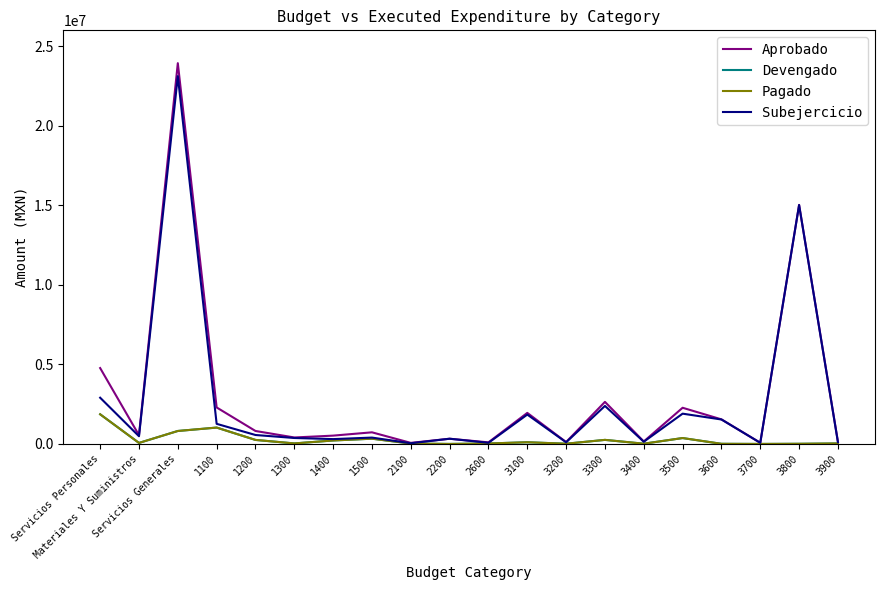

True or false: Pagado has a value of 0.0 at 2200.

True